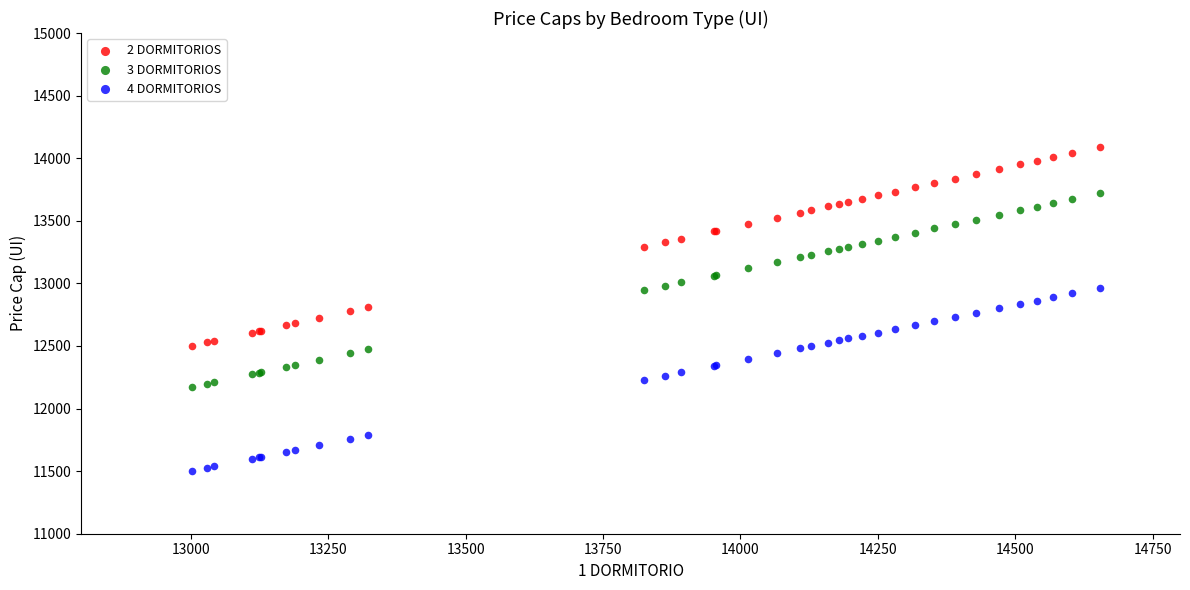

Which series has the largest Y range (max minus min)?

2 DORMITORIOS